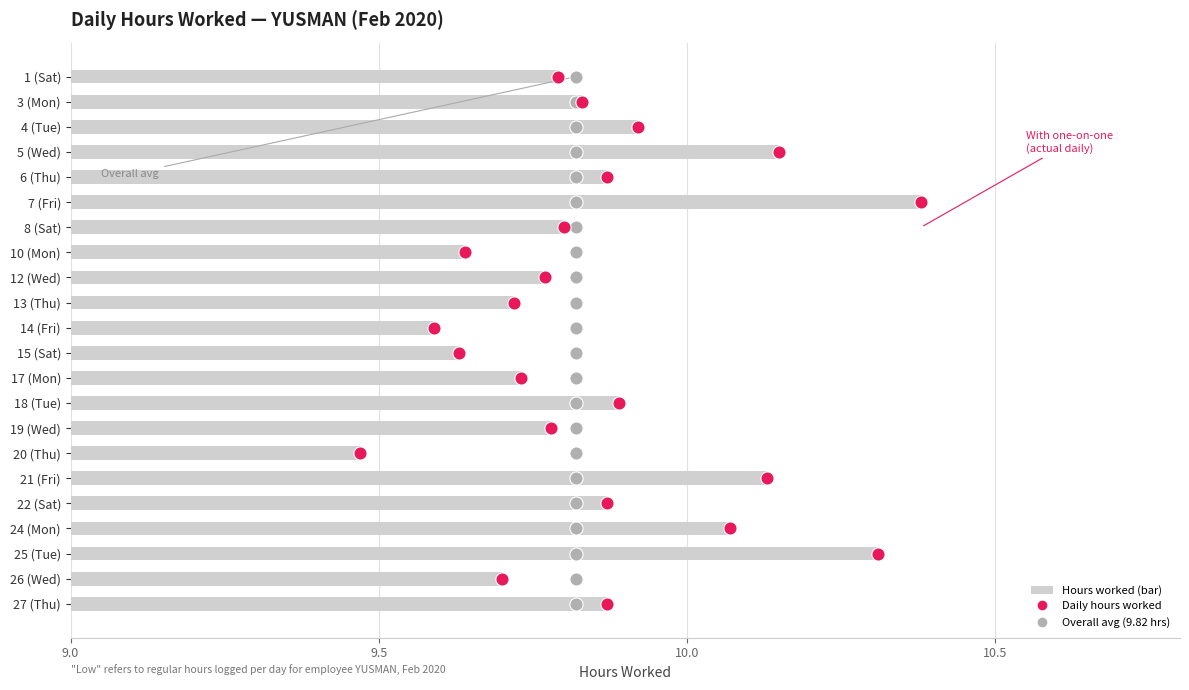

What are all the series names shown in the legend?

Hours worked (bar), Overall avg (9.82 hrs), Daily hours worked